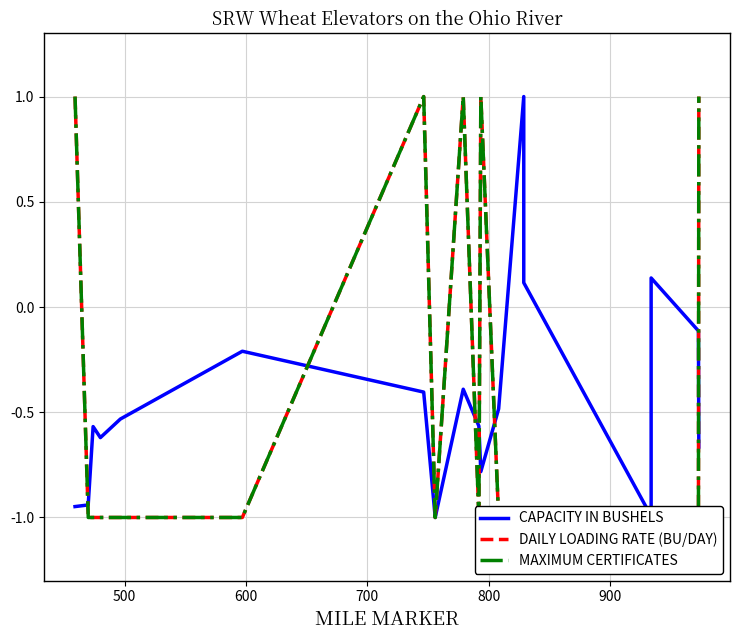

How many data points in CAPACITY IN BUSHELS are less than 0?

16